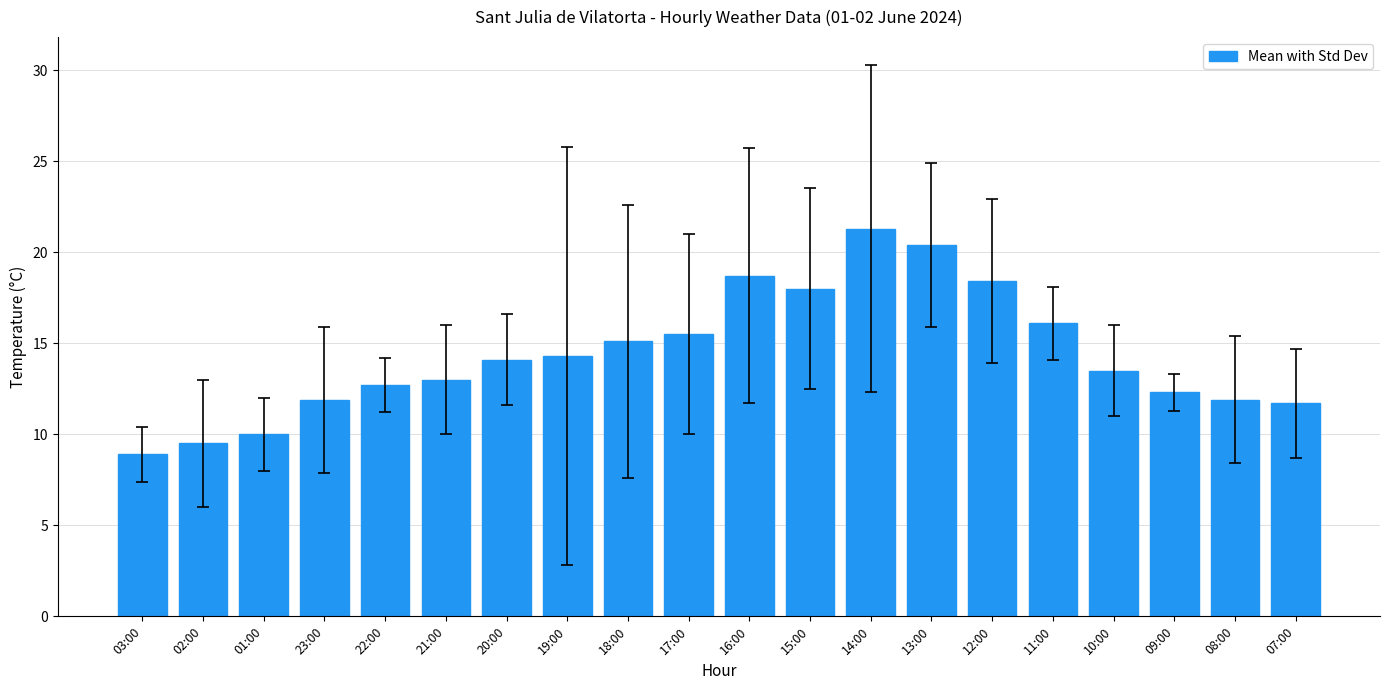

Which category has the highest value across all series?

14:00